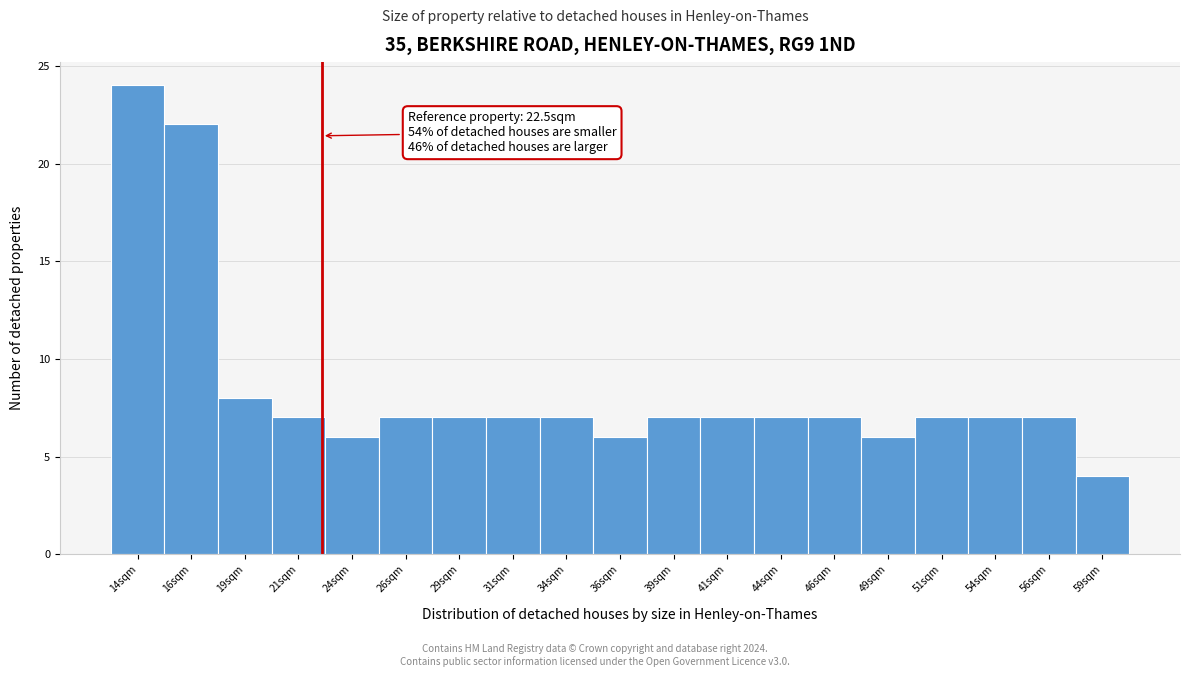

Over which range of the x-axis is the bar tallest?

12.65 to 15.15